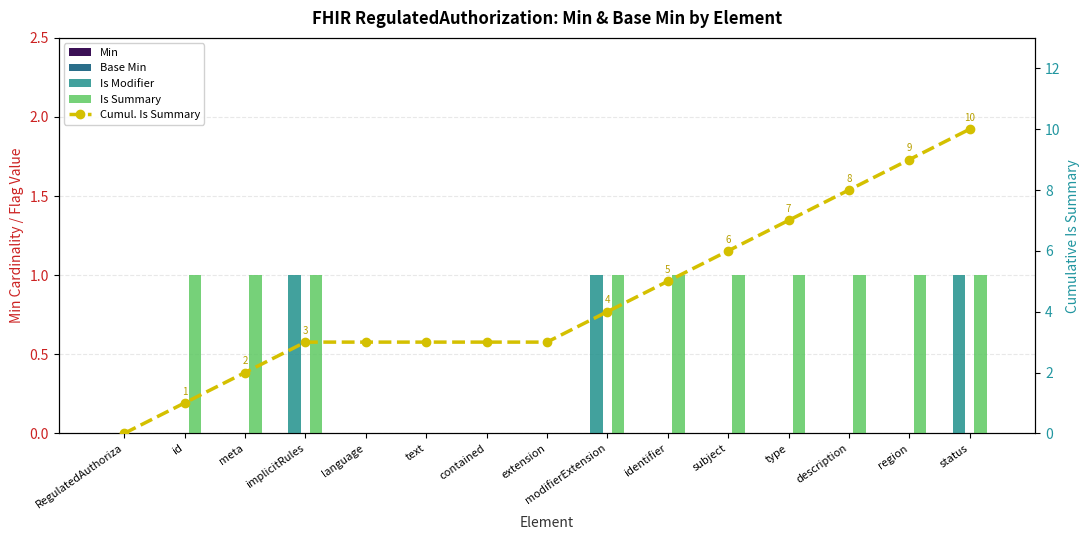

List the series in order of their peak value, lowest first.

Min, Base Min, Is Modifier, Is Summary, Cumul. Is Summary